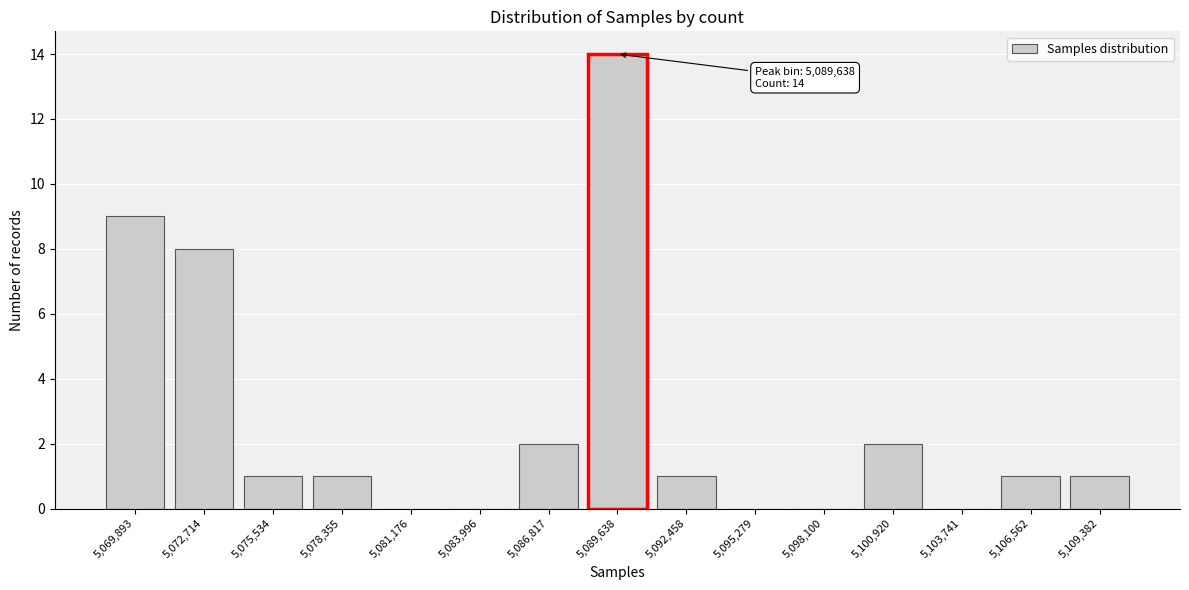

Reading left to right, extract all data points from this chart.

5,069,893=9	5,072,714=8	5,075,534=1	5,078,355=1	5,081,176=0	5,083,996=0	5,086,817=2	5,089,638=14	5,092,458=1	5,095,279=0	5,098,100=0	5,100,920=2	5,103,741=0	5,106,562=1	5,109,382=1